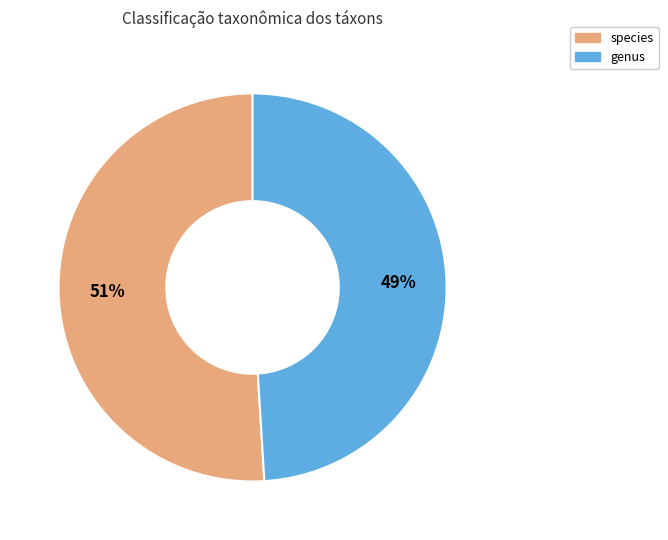

Which slice is the largest?

species